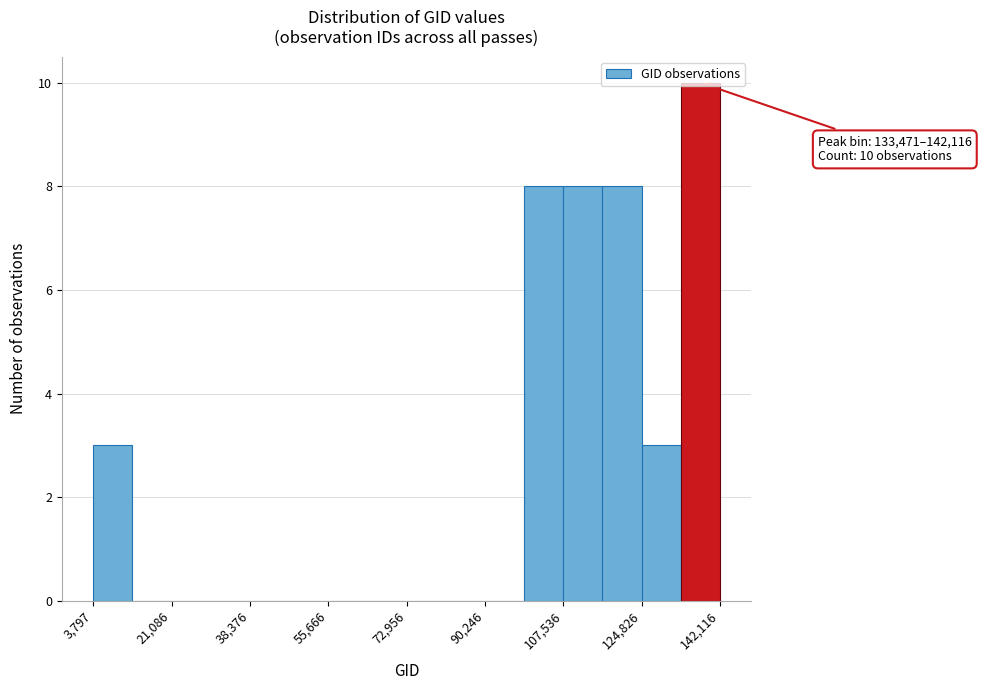

Over which range of the x-axis is the bar tallest?

134000 to 142000